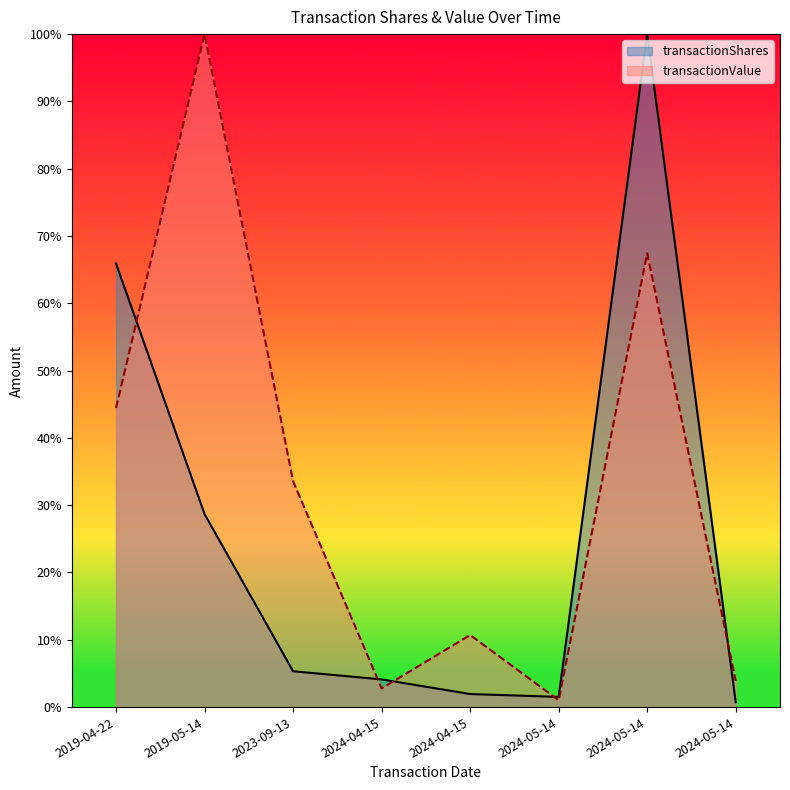

What is the sum of the transactionValue values at 2024-05-14 and 2024-04-15?

6.7